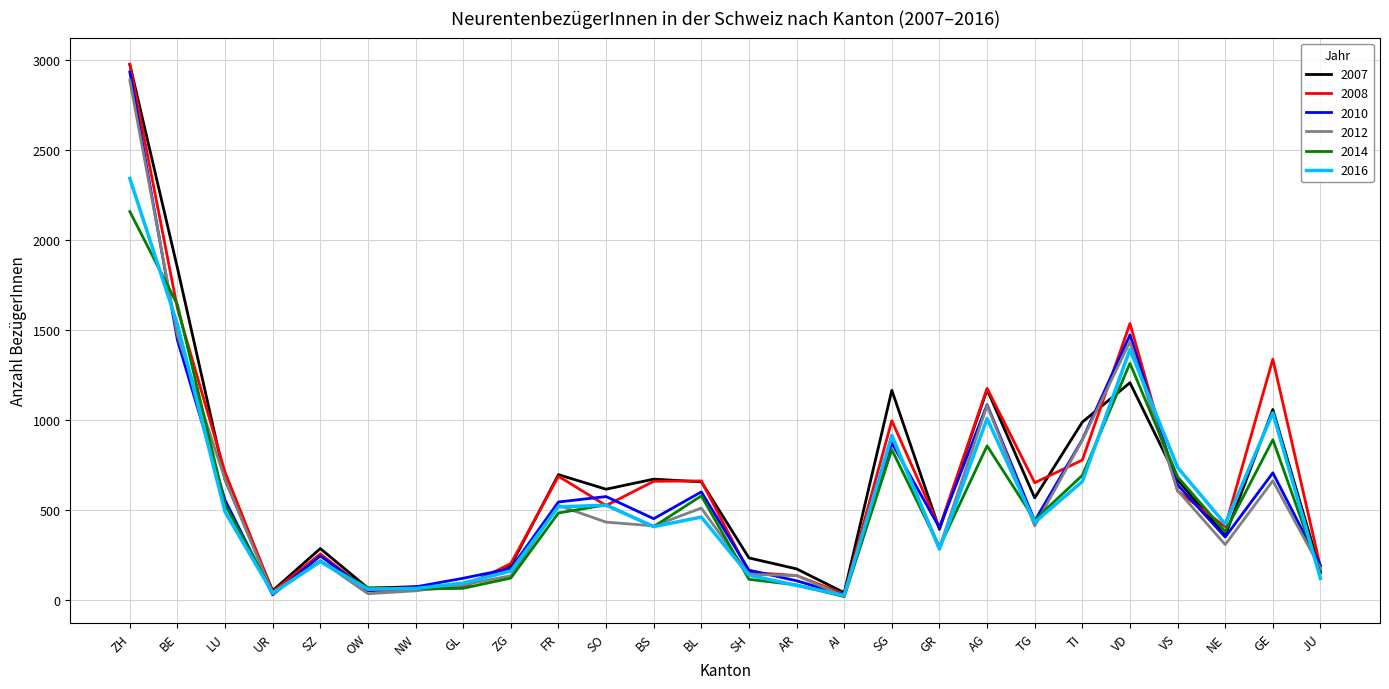

What is the greatest value displayed?

2978